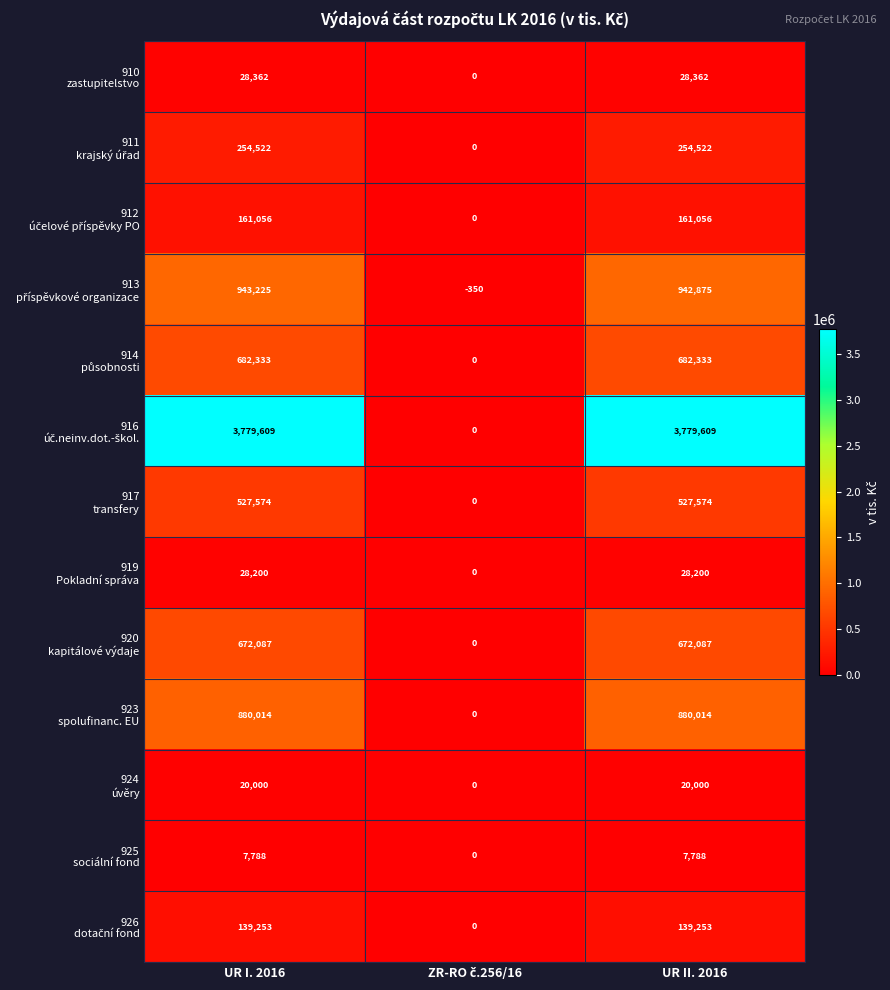

What is the difference between the highest and lowest values at UR II. 2016?

3771821